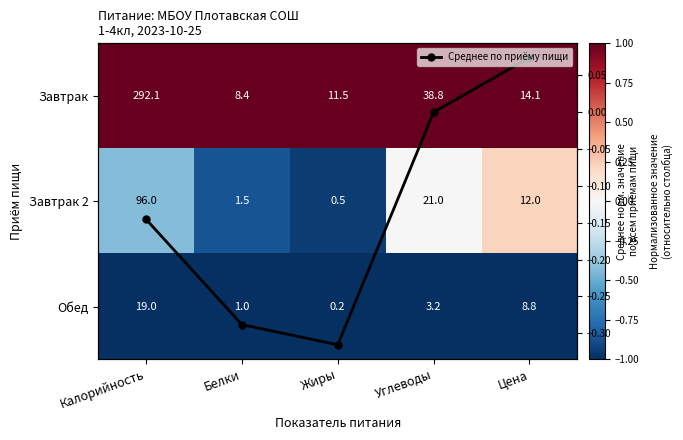

Rank the series by their maximum value, from highest to lowest.

Завтрак, Завтрак 2, Среднее по приёму пищи, Обед